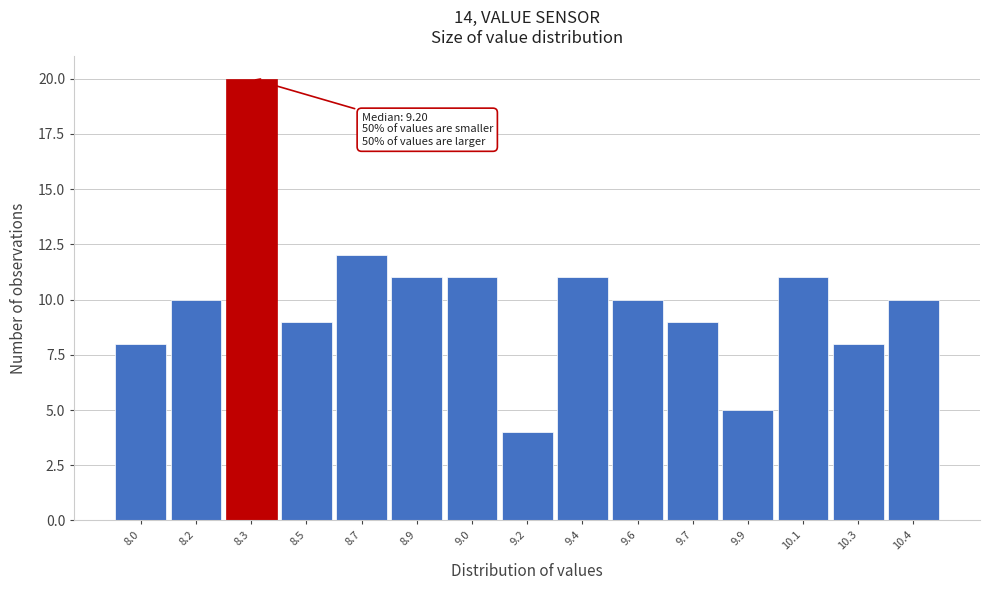

Reading left to right, list all the values displayed in this chart.

8	10	20	9	12	11	11	4	11	10	9	5	11	8	10